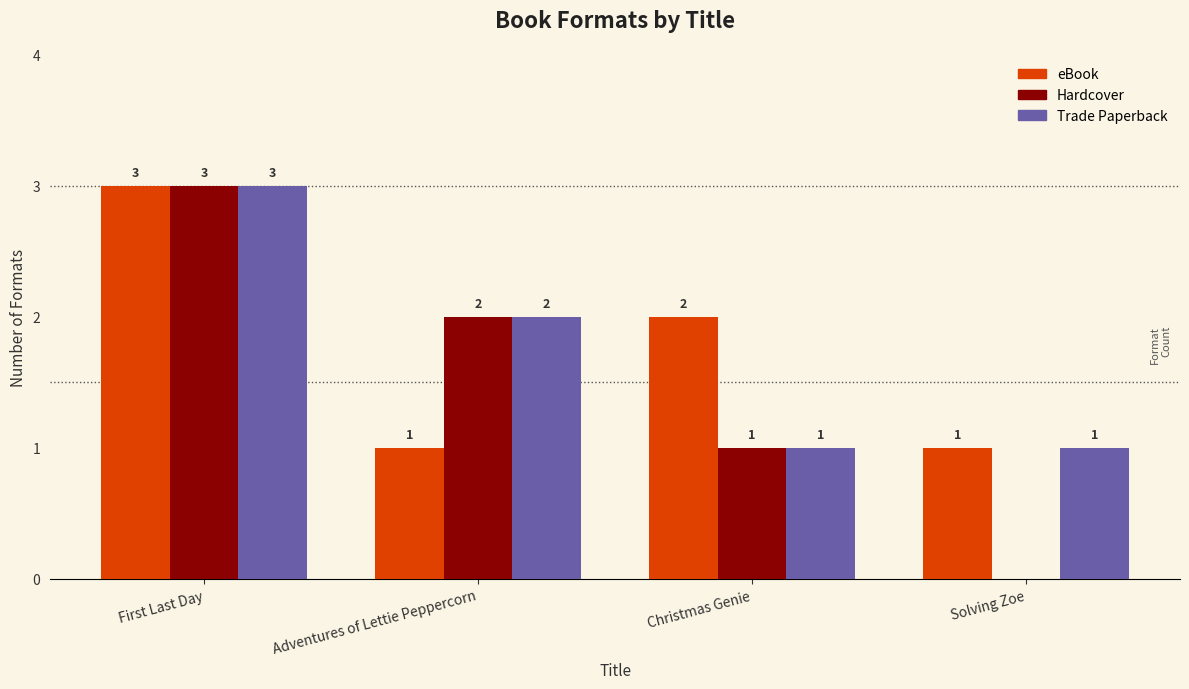

Which series changed the most between Adventures of Lettie Peppercorn and Solving Zoe?

Hardcover